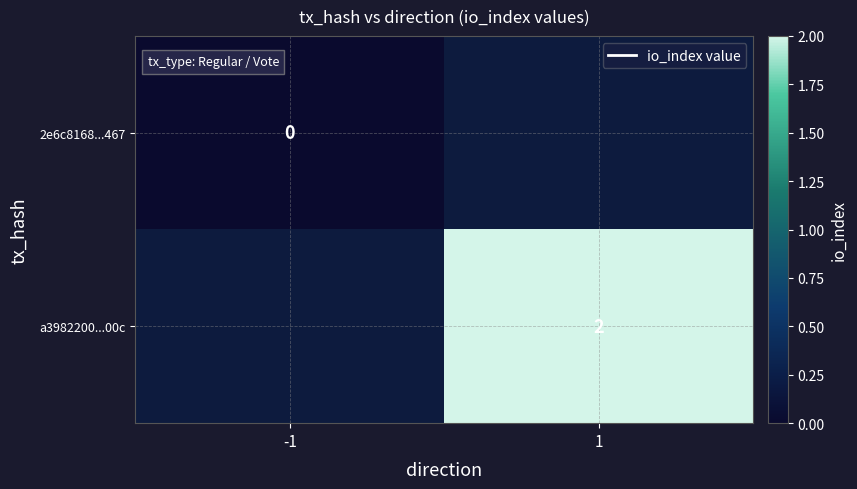

Is the value of 2e6c8168...467 at -1 greater than the value of a3982200...00c at 1?

No